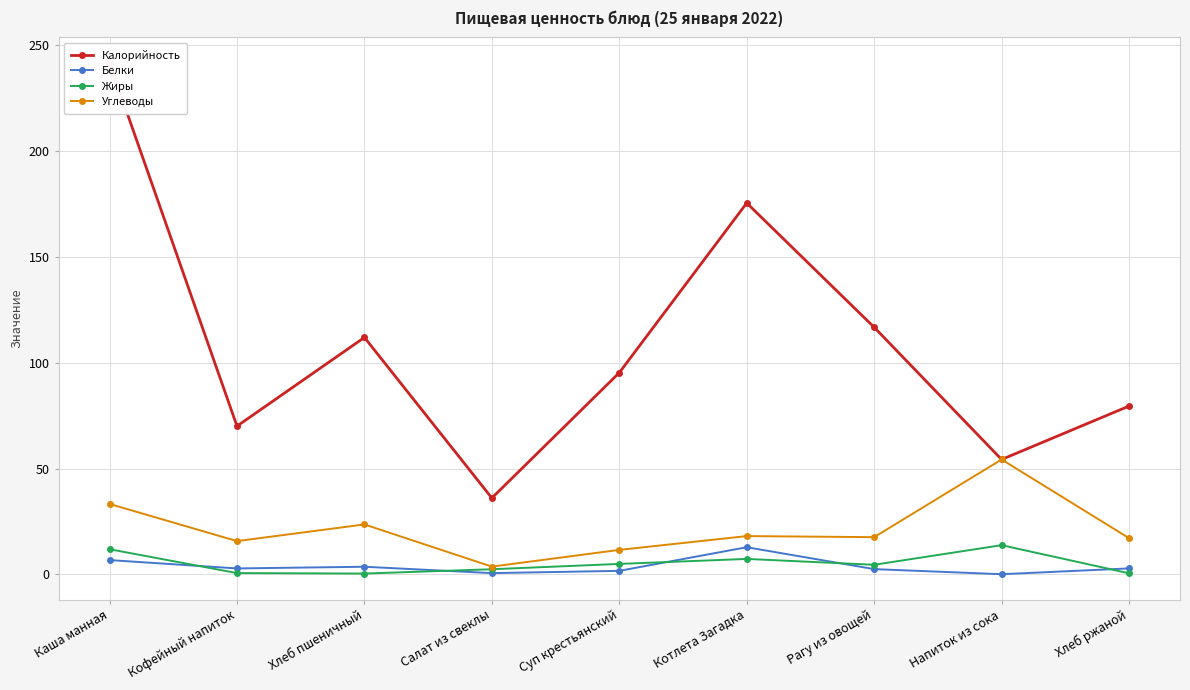

True or false: Калорийность has a value of 433.2 at Каша манная.

False